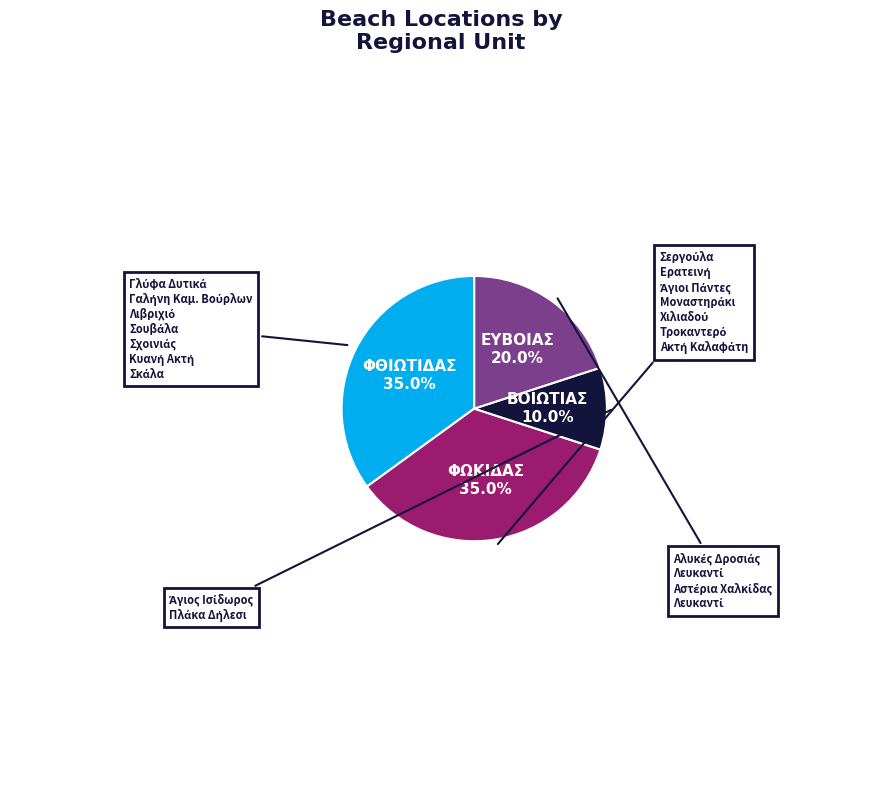

Is there any slice that represents more than half of the pie?

No